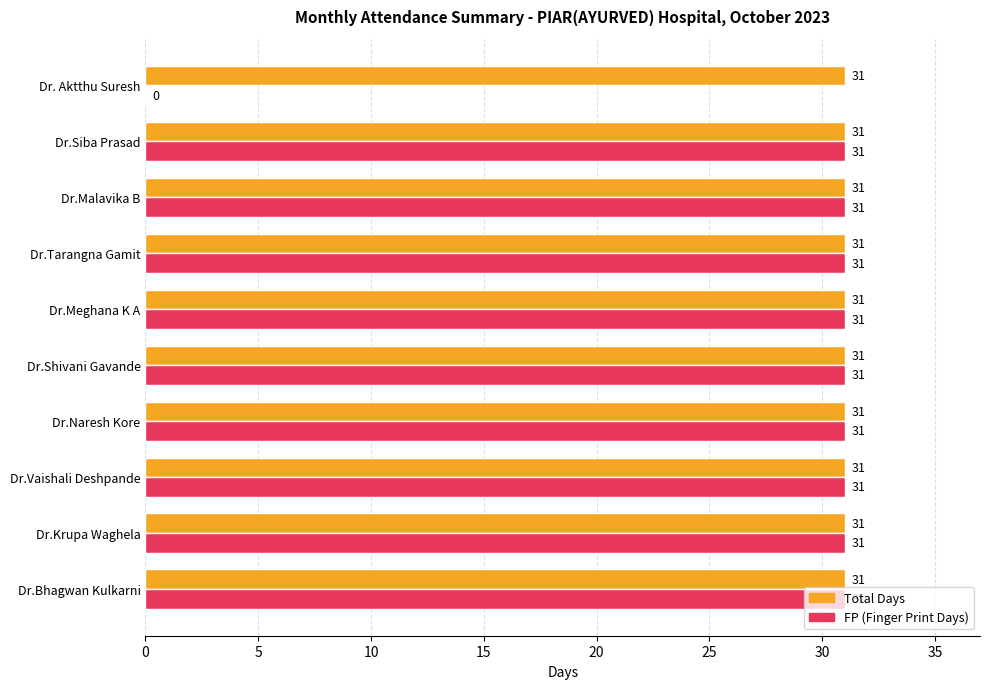

Which series has the largest total across all categories?

Total Days